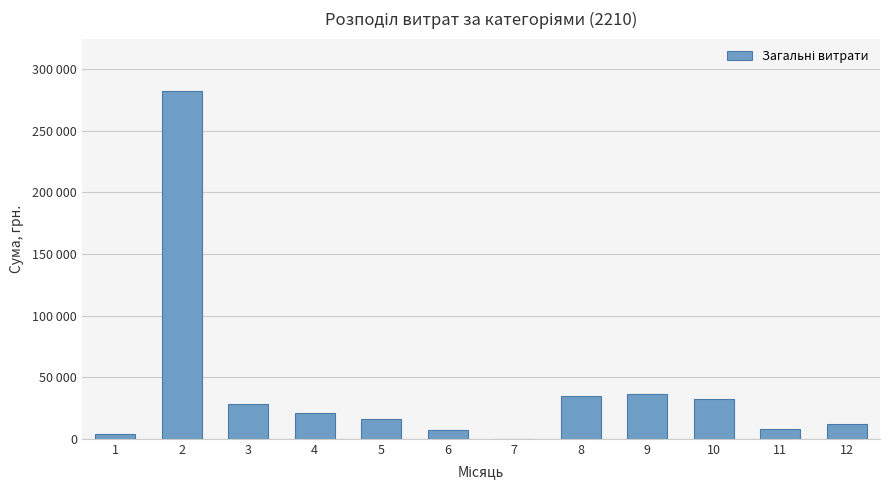

Rank the categories by value from highest to lowest.

2, 9, 8, 10, 3, 4, 5, 12, 11, 6, 1, 7